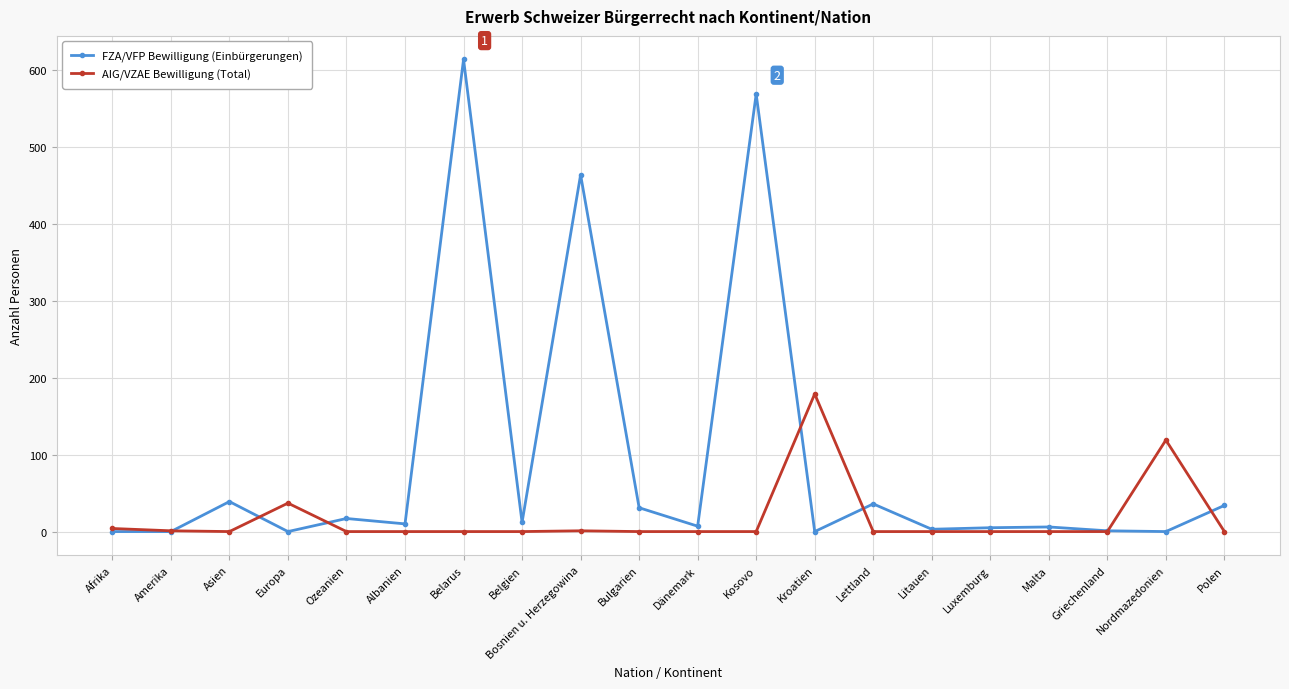

What is the average value of the AIG/VZAE Bewilligung (Total) series?

17